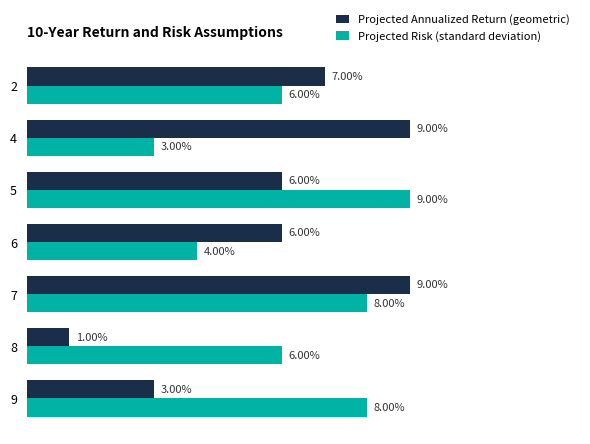

List the series in order of their overall mean, highest first.

Projected Risk (standard deviation), Projected Annualized Return (geometric)